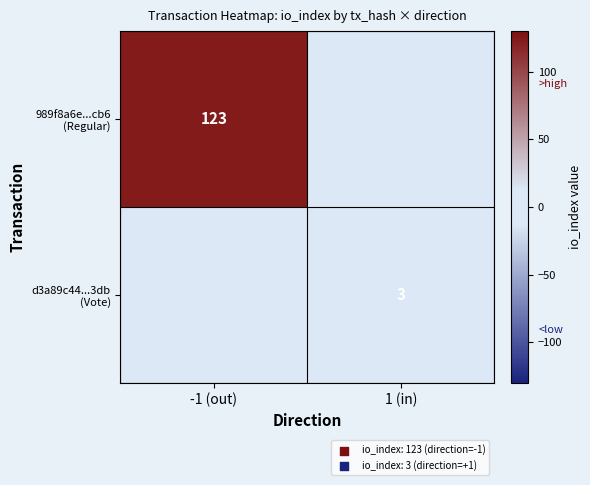

Is it true that d3a89c44...3db (Vote) equals 3.0 at 1 (in)?

True